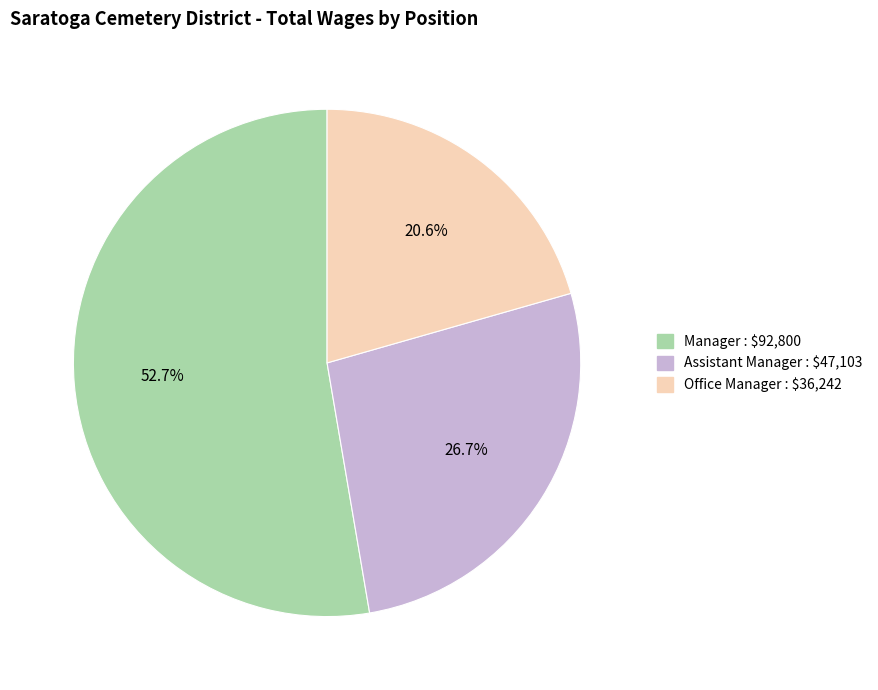

Is there any slice that represents more than half of the pie?

Yes